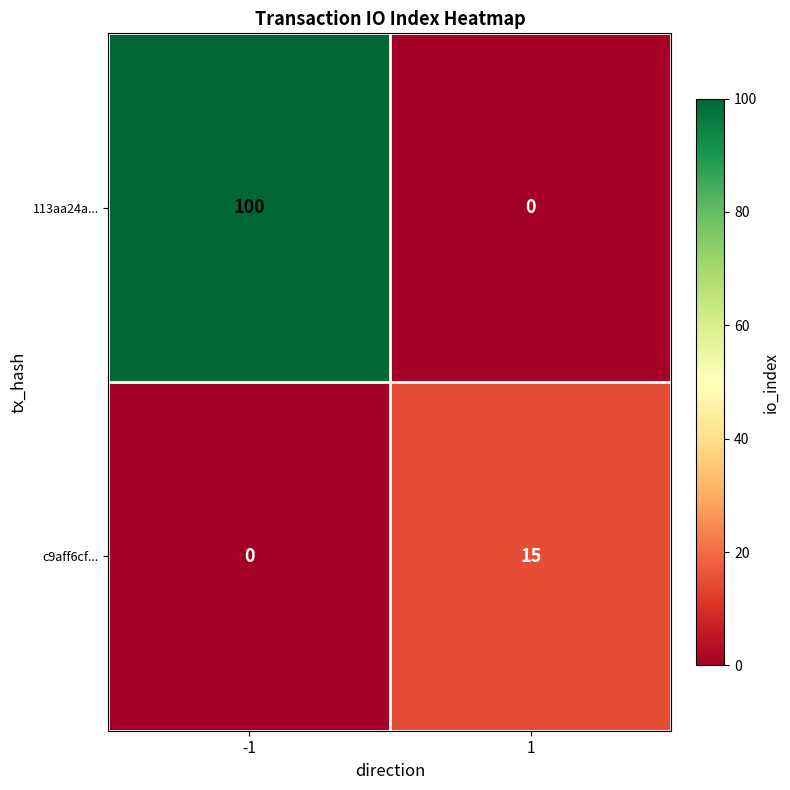

List the series in order of their peak value, highest first.

113aa24a..., c9aff6cf...